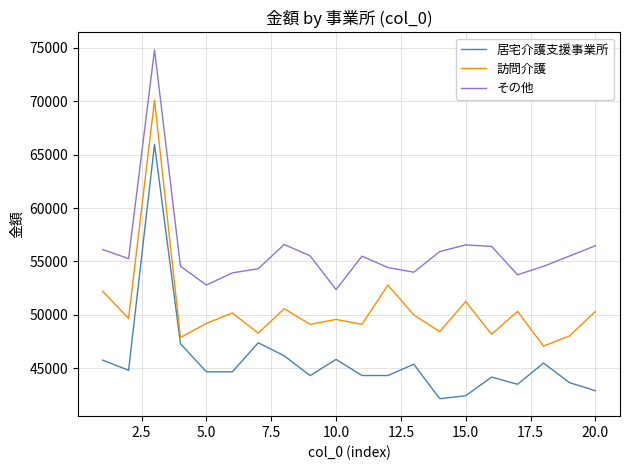

Which series has the widest spread of values?

居宅介護支援事業所